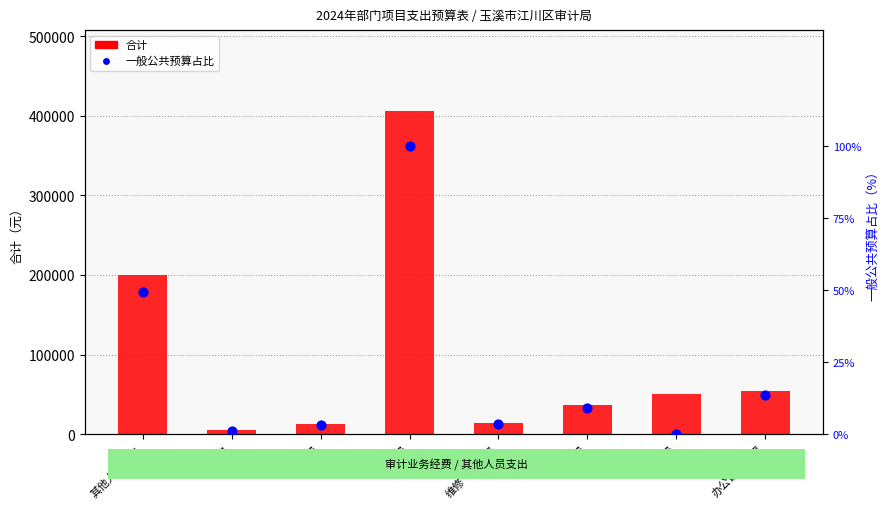

Is the value of 一般公共预算占比 at 印刷费 greater than the value of 合计 at 其他人员支出?

No